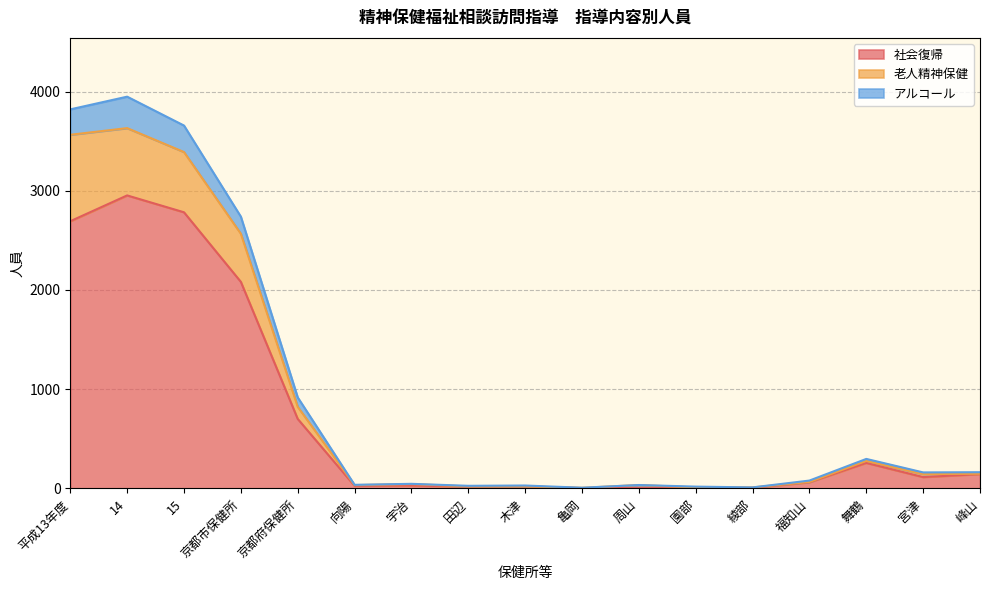

True or false: 社会復帰 and 老人精神保健 cross at least once.

False